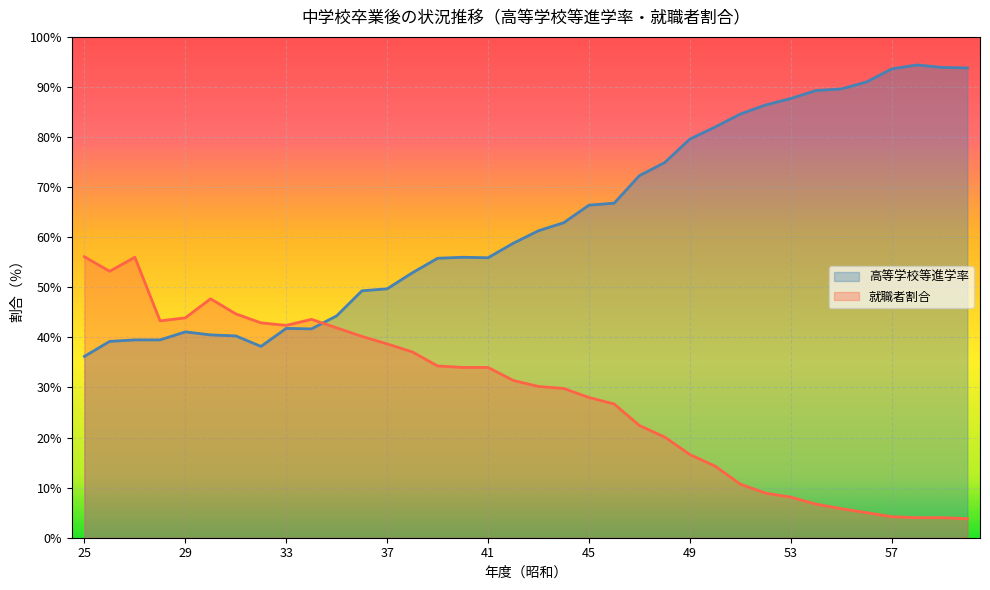

At 41, list the series in order from smallest to largest.

就職者割合, 高等学校等進学率